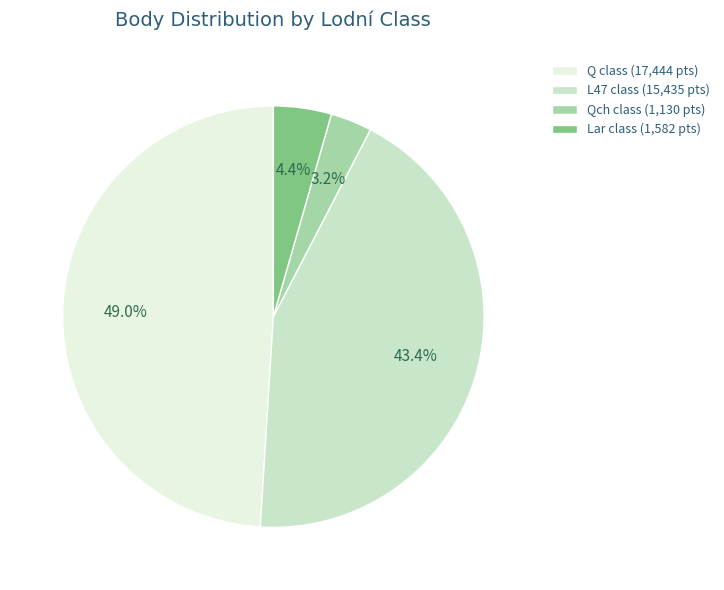

Which has a higher value, Lar class (1,582 pts) or Qch class (1,130 pts)?

Lar class (1,582 pts)